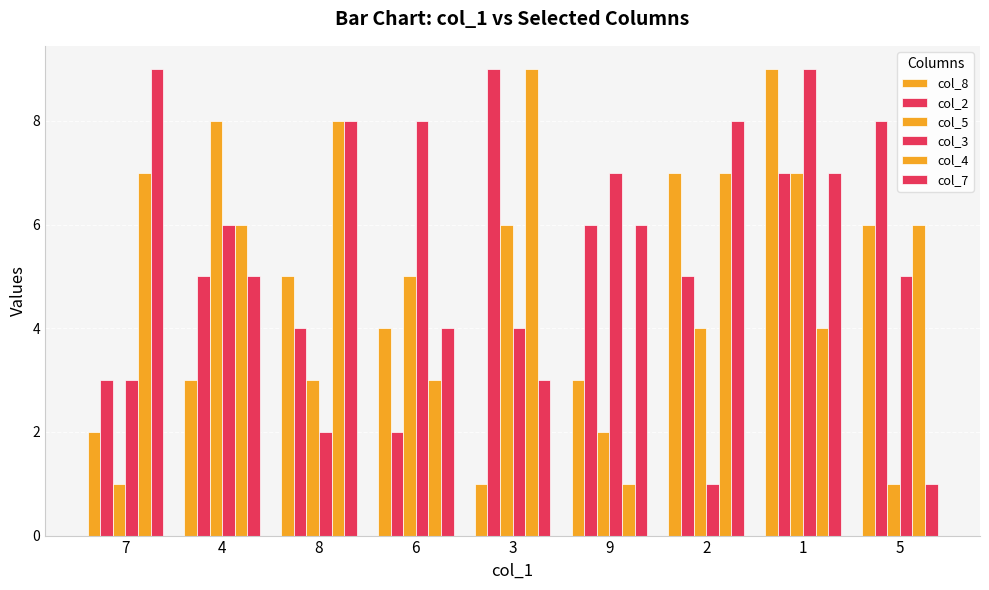

What is the value of the col_5 bar at the 6th from the left?

2